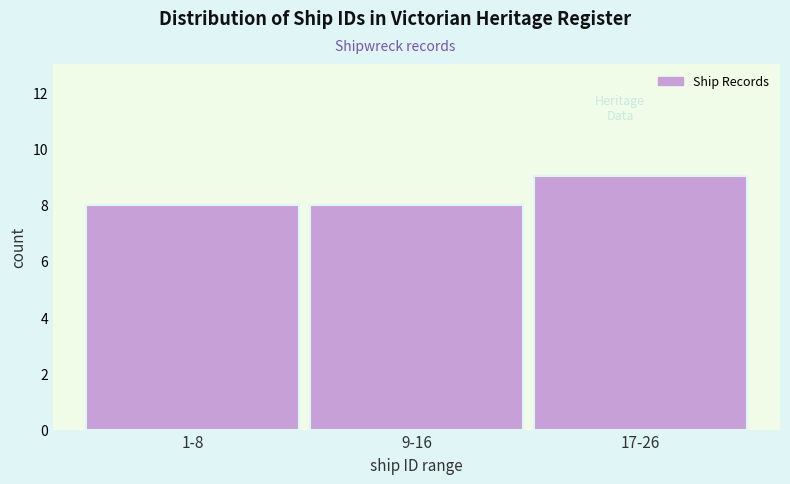

Reading left to right, transcribe all the data shown in this chart.

8	8	9